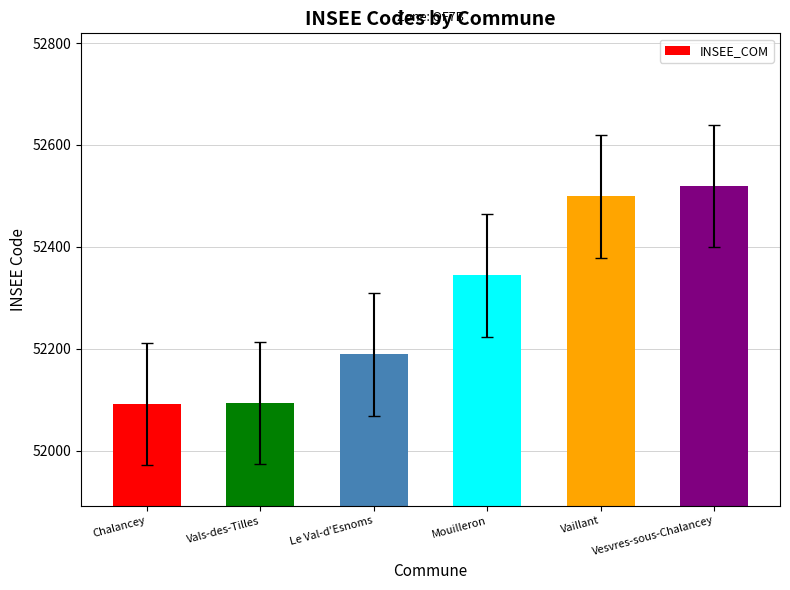

What is the label of the 5th bar from the right?

Vals-des-Tilles